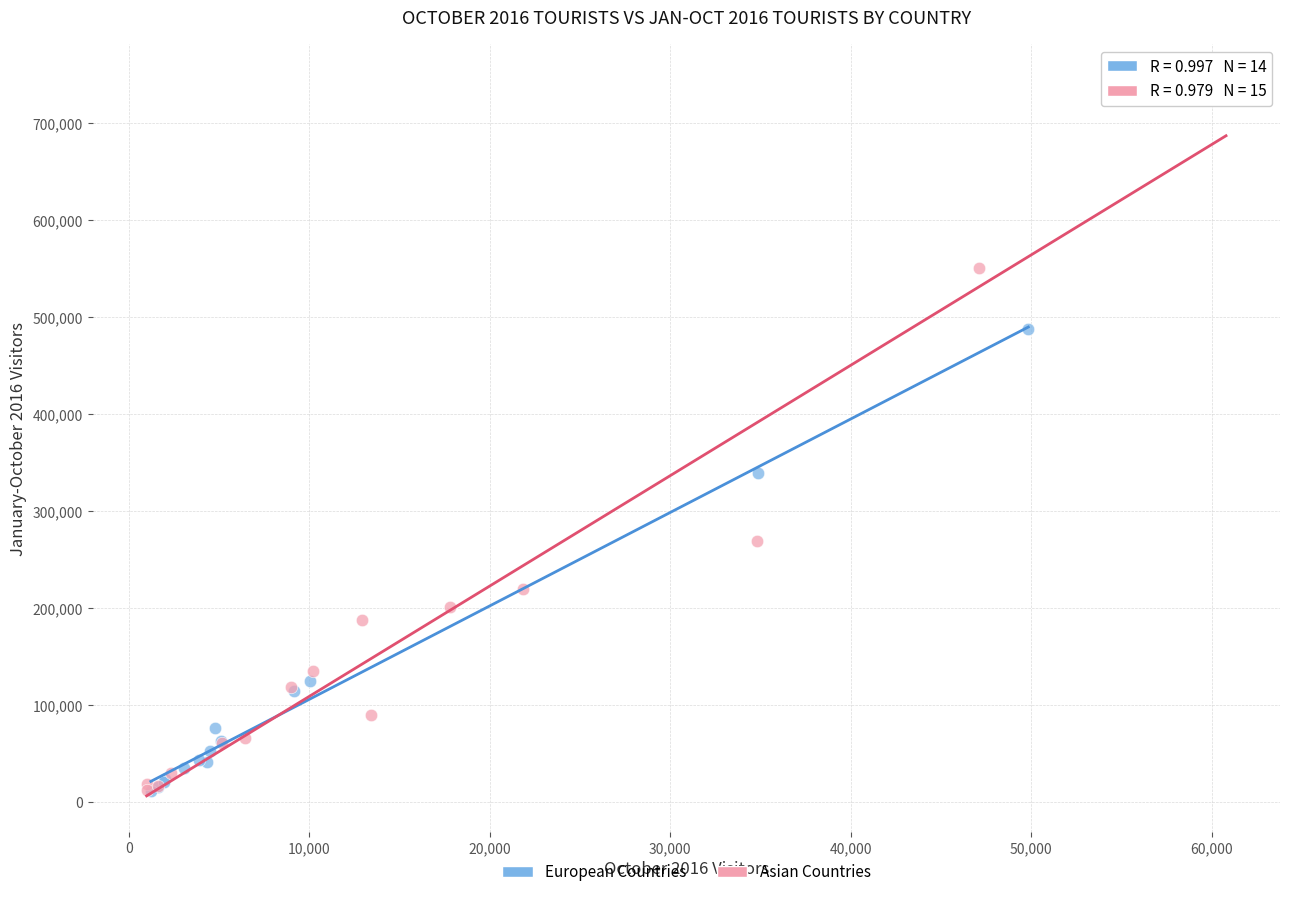

Which series has the widest spread of Y values?

Asian Countries